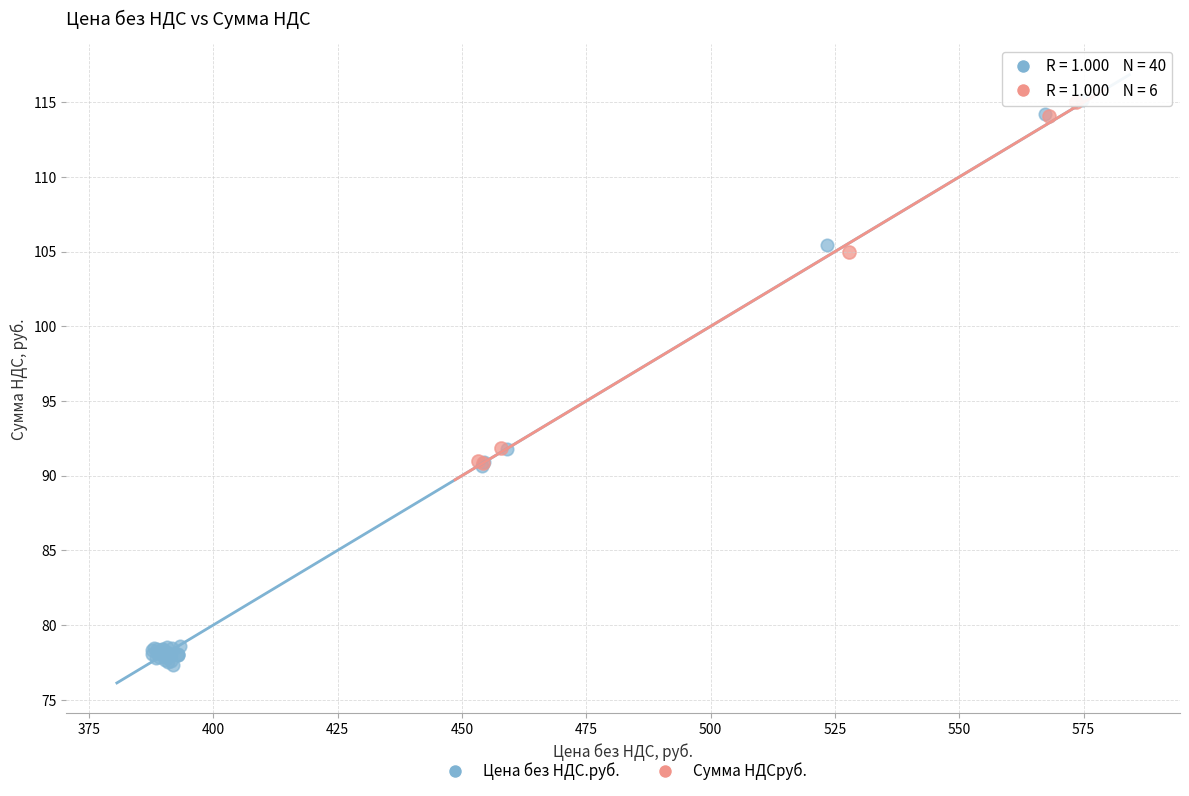

Which series contains the lowest Y value?

Цена без НДС.руб.